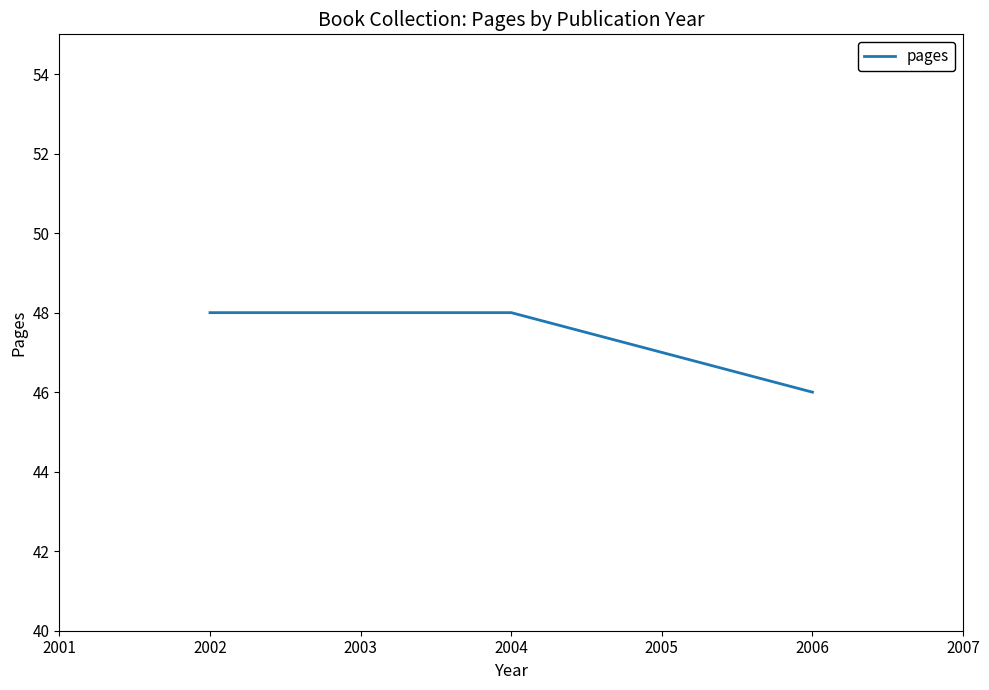

What is the sum of all values?

142